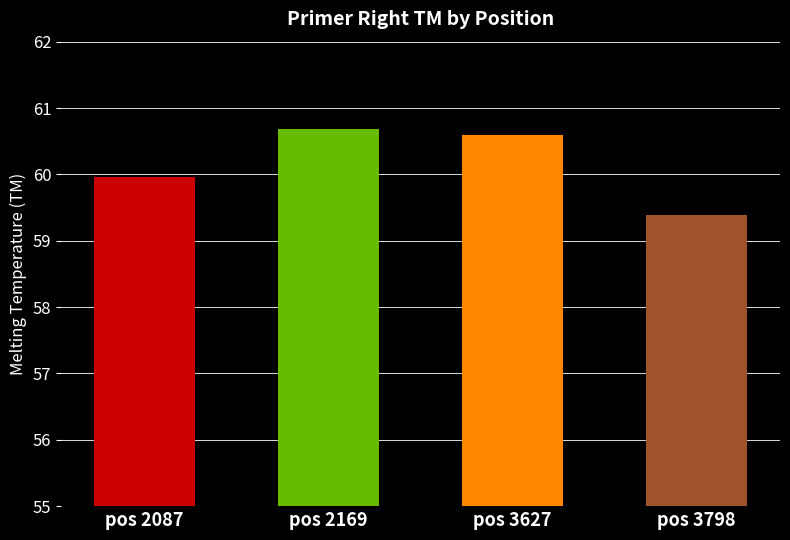

List the labels in order of value, largest first.

pos 2169, pos 3627, pos 2087, pos 3798